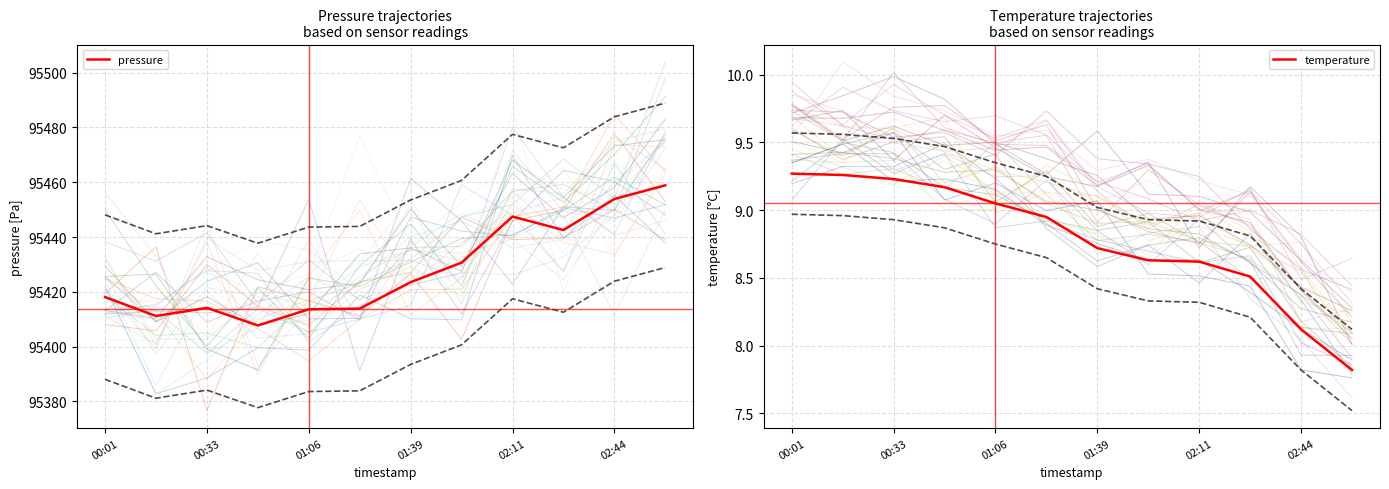

What is the difference between the pressure values at 02:44 and 00:33?

39.7